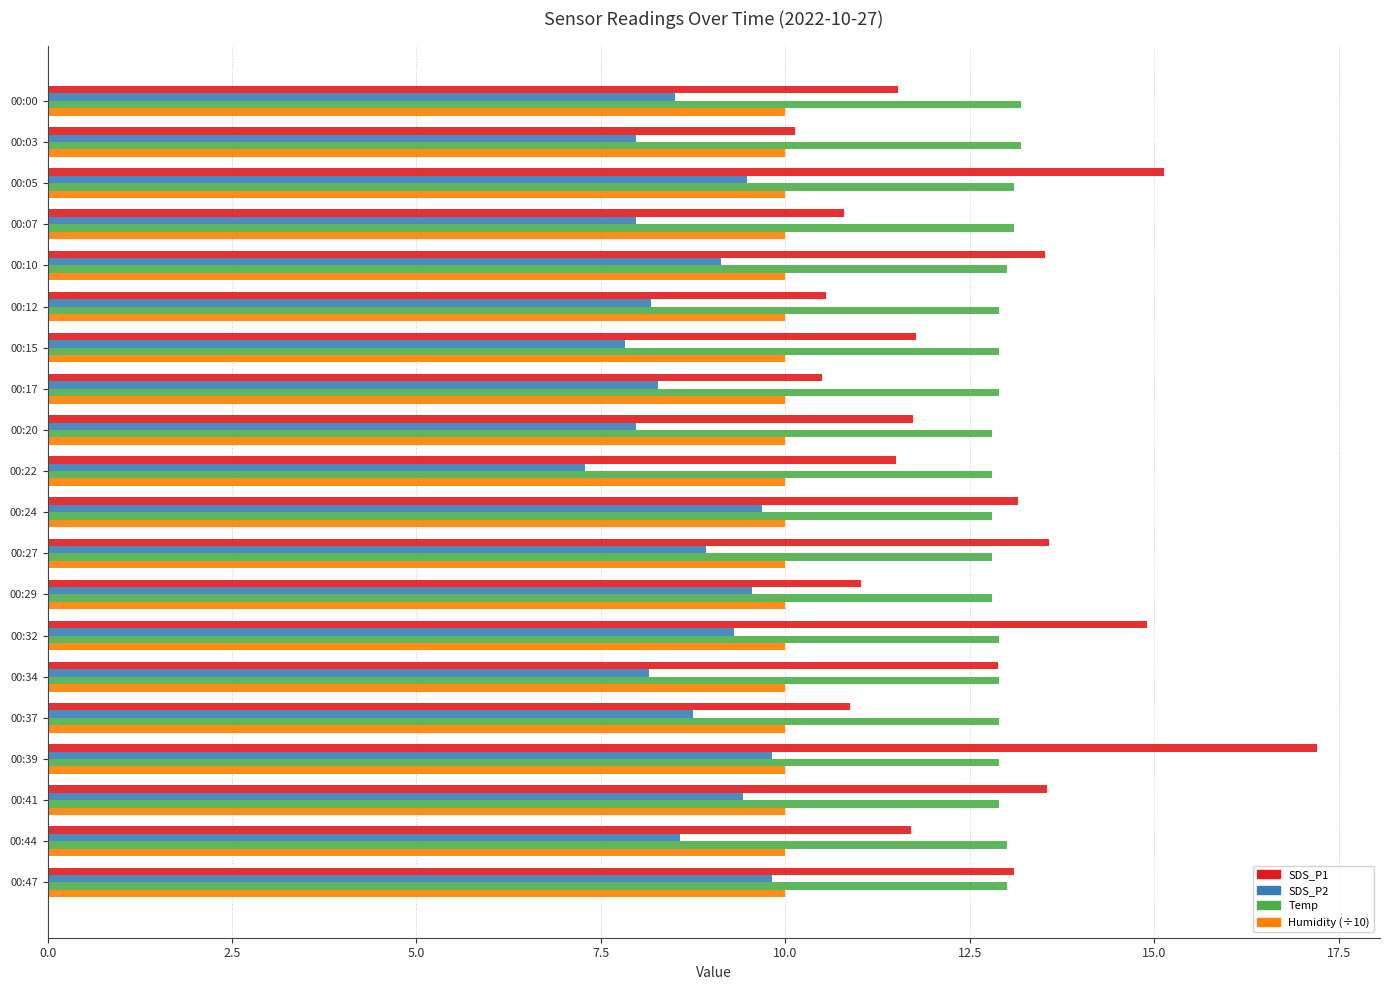

What is the greatest value displayed?

17.2